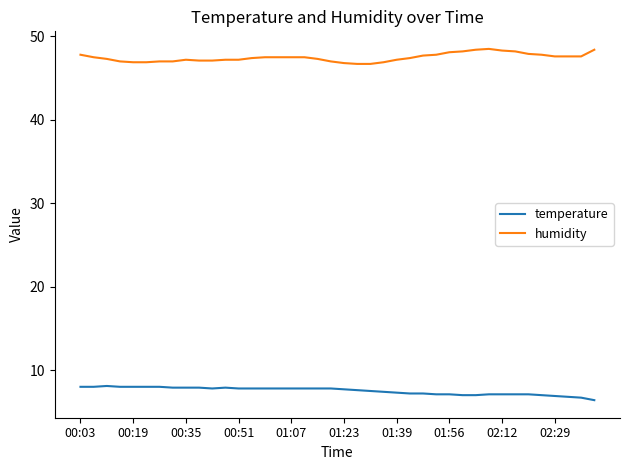

What is the maximum value for humidity?

48.5